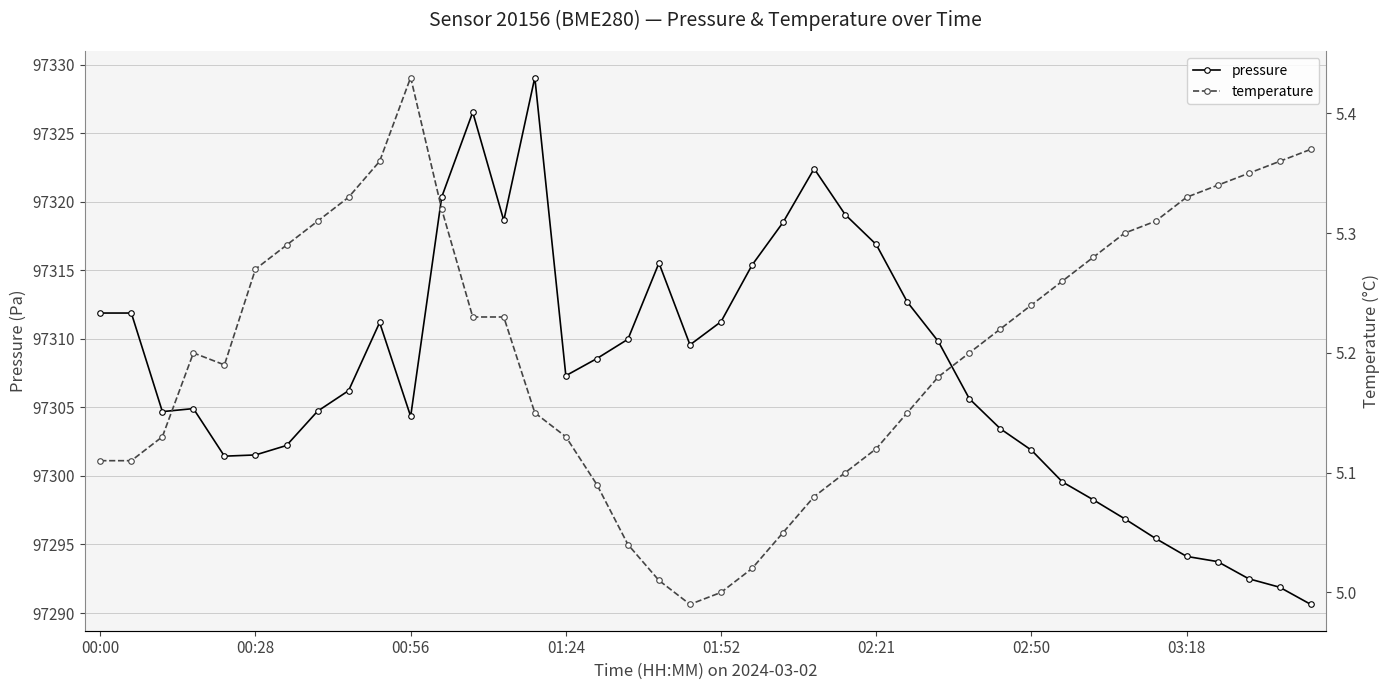

Rank the series by their average value, from lowest to highest.

temperature, pressure